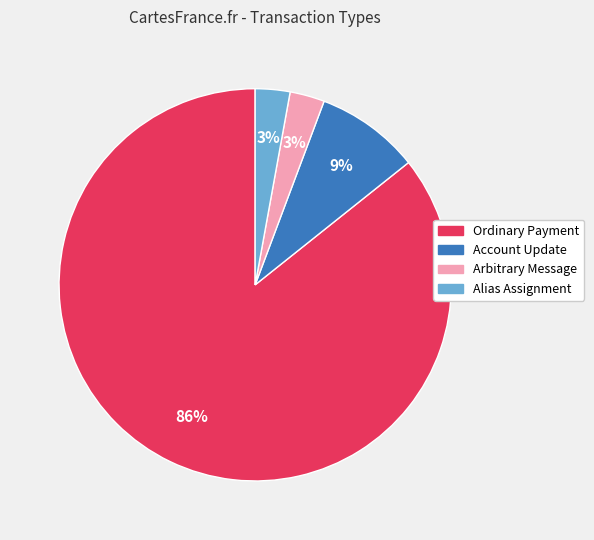

How many slices are in this pie chart?

4